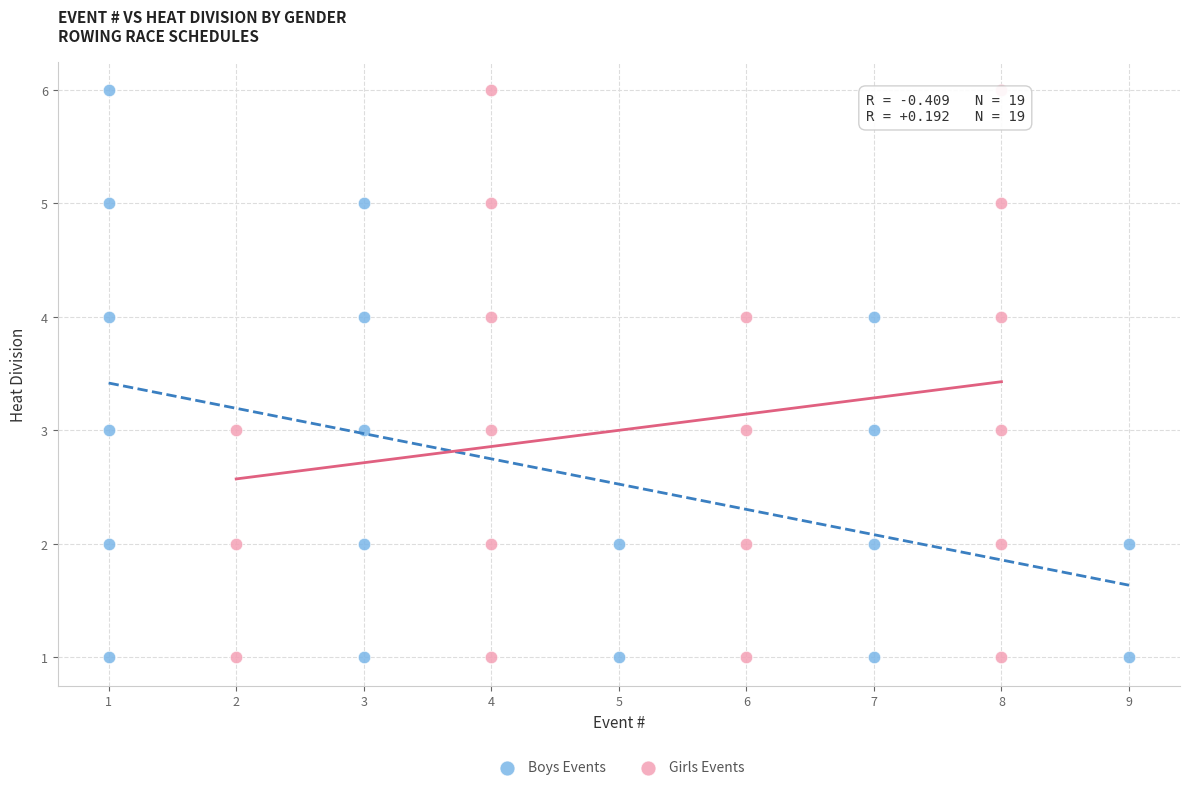

What are all the series names shown in the legend?

Boys Events, Girls Events